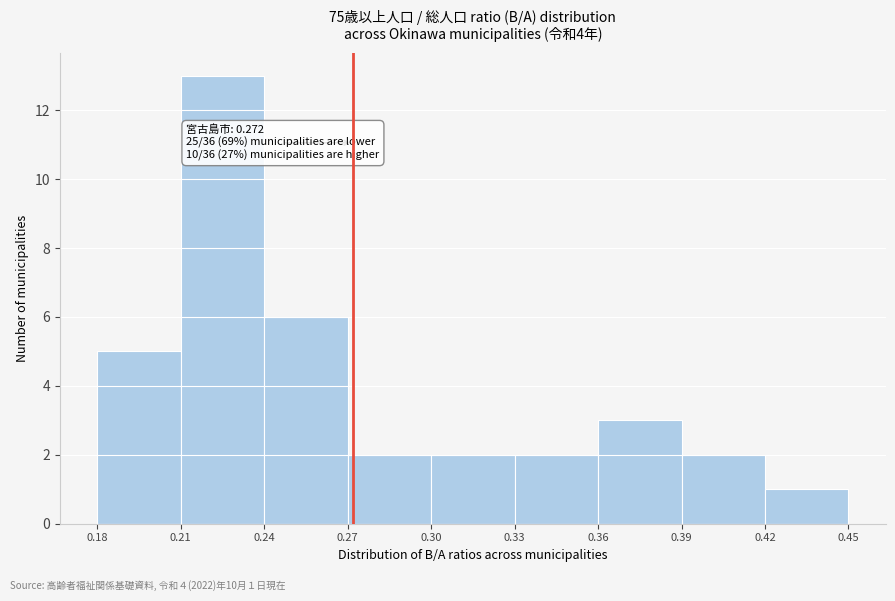

Over which range of the x-axis is the bar tallest?

0.21 to 0.24